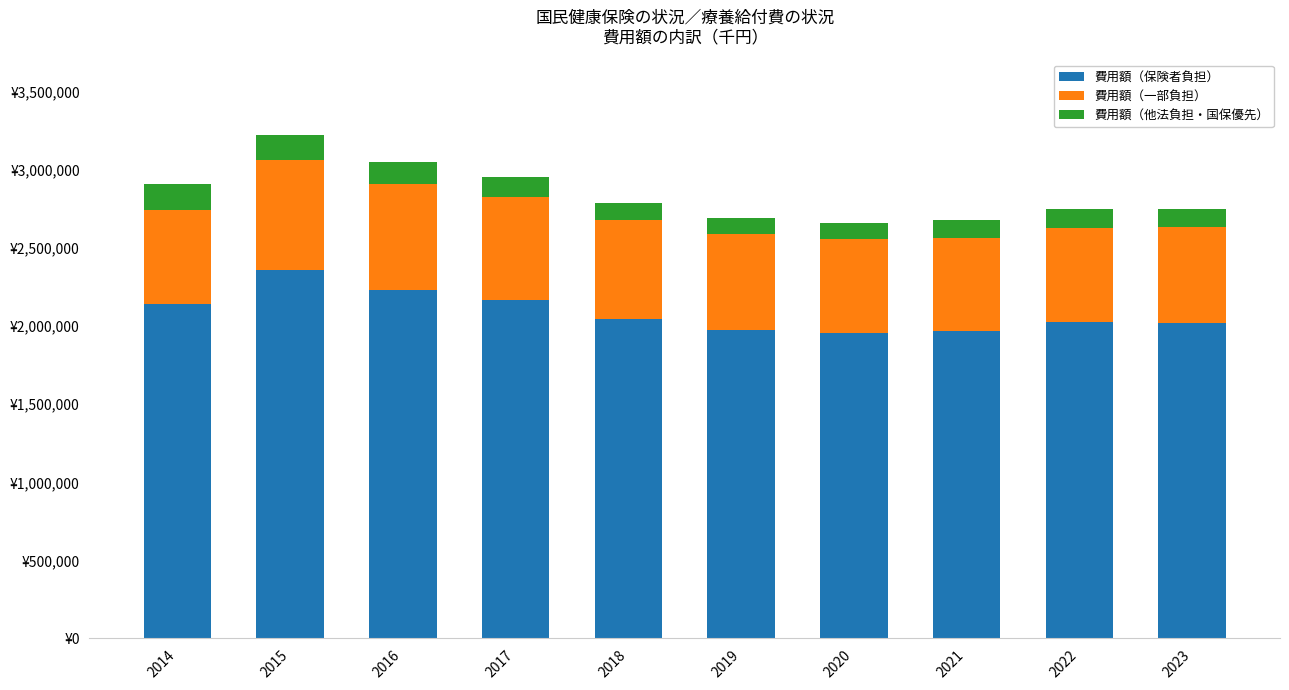

What is the sum of the 費用額（保険者負担） values at 2018 and 2015?

4406762